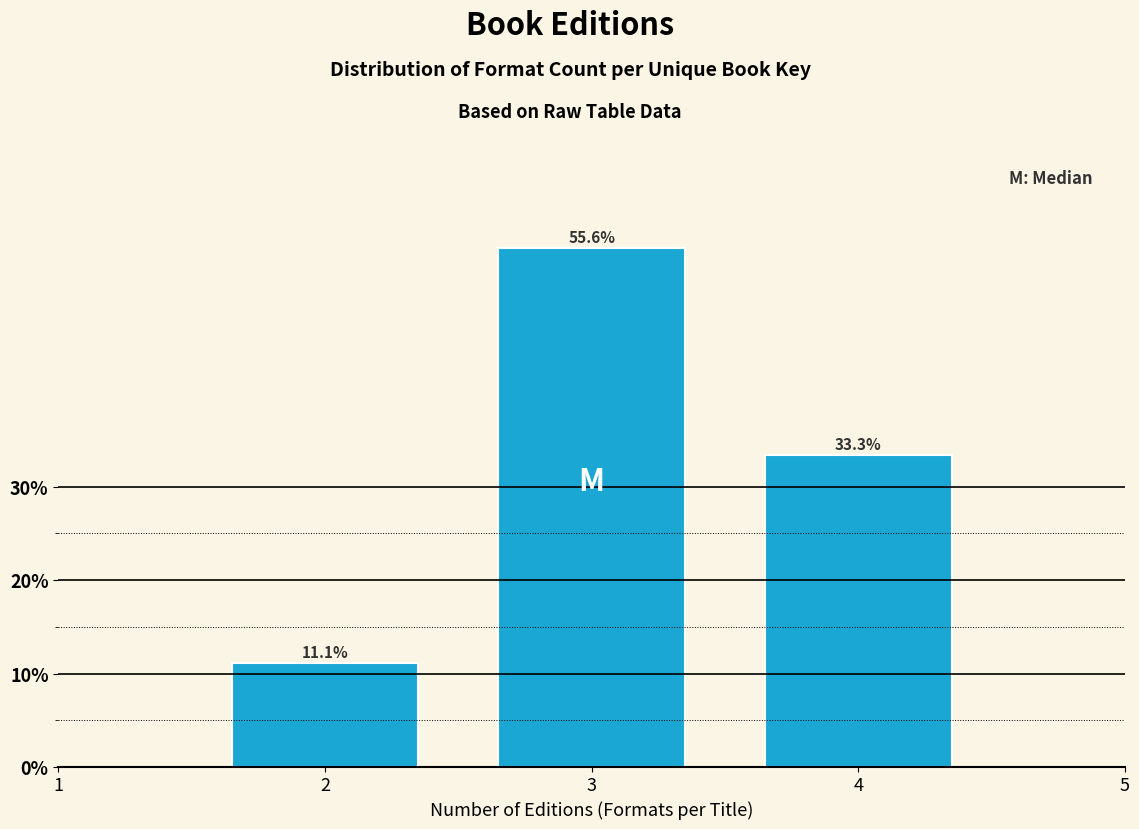

Reading left to right, transcribe all the data shown in this chart.

2=11.1	3=55.6	4=33.3